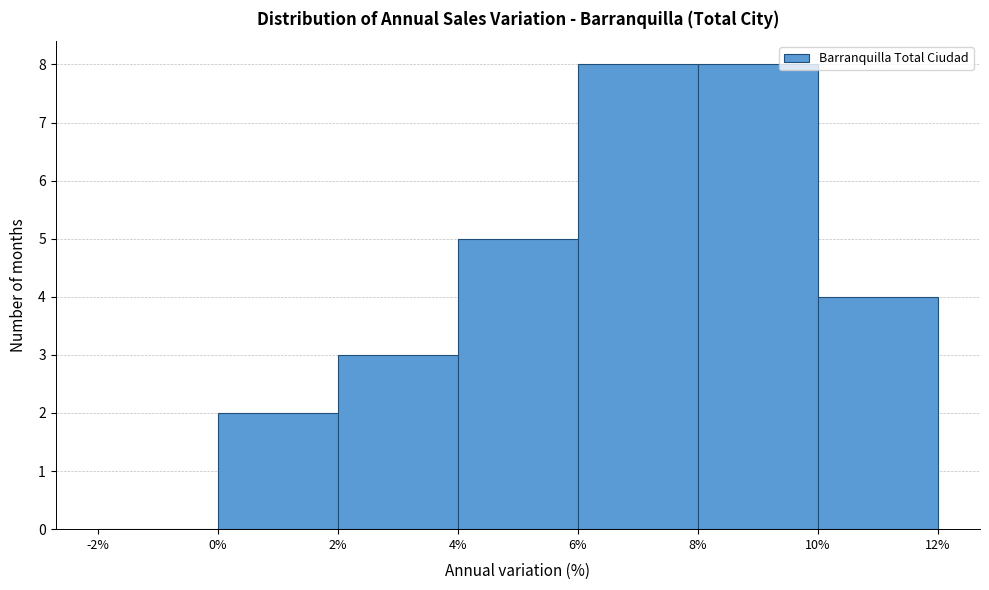

Reading left to right, transcribe this chart: for each bar, give the range it covers on the x-axis and its height. The values are not printed on the chart, so give them approximately, as read against the axis.

-2% to 0%: 0
0% to 2%: 2
2% to 4%: 3
4% to 6%: 5
6% to 8%: 8
8% to 10%: 8
10% to 12%: 4